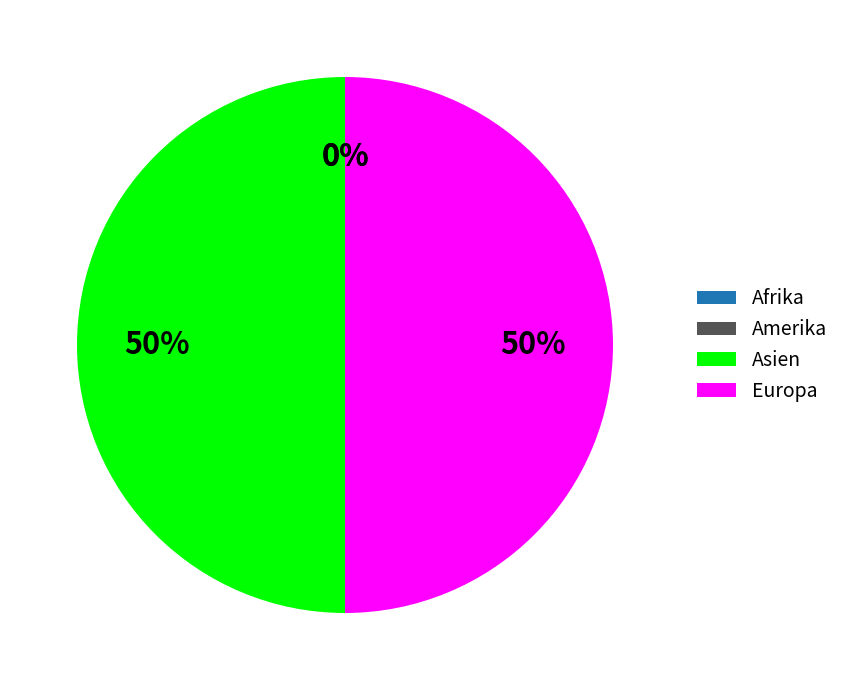

Does Afrika represent more than half of the total?

No